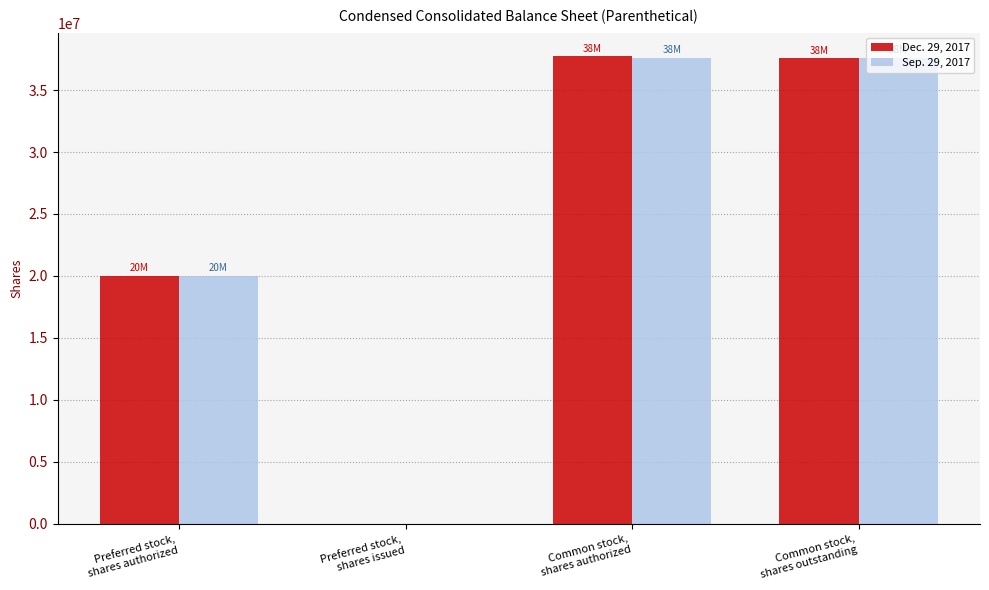

What is the maximum value shown in the chart?

37753118